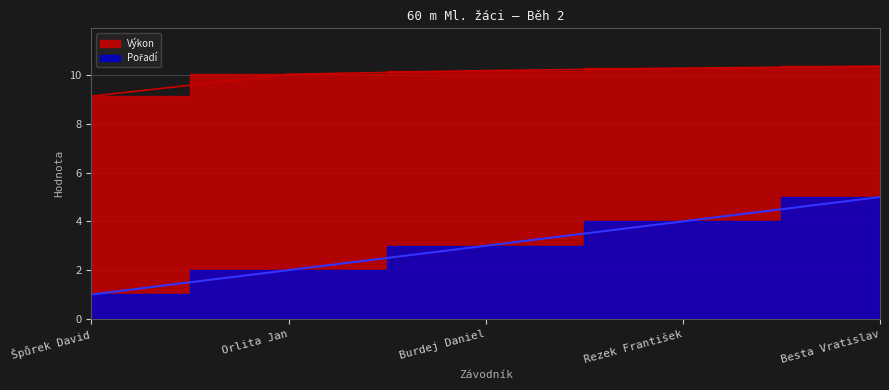

At which category is the sum across all series the highest?

Besta Vratislav